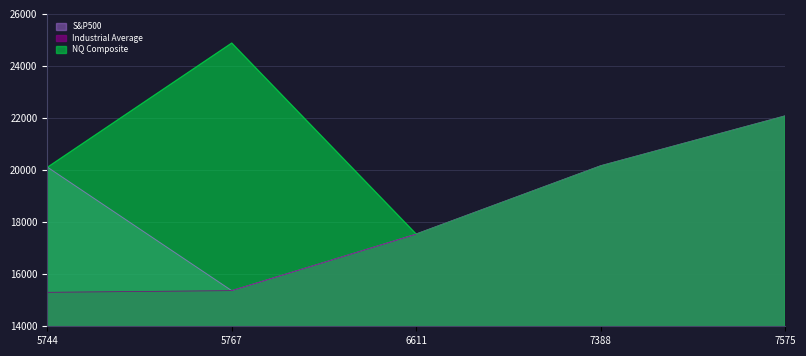

Where does the Industrial Average series first go above 17539?

7388